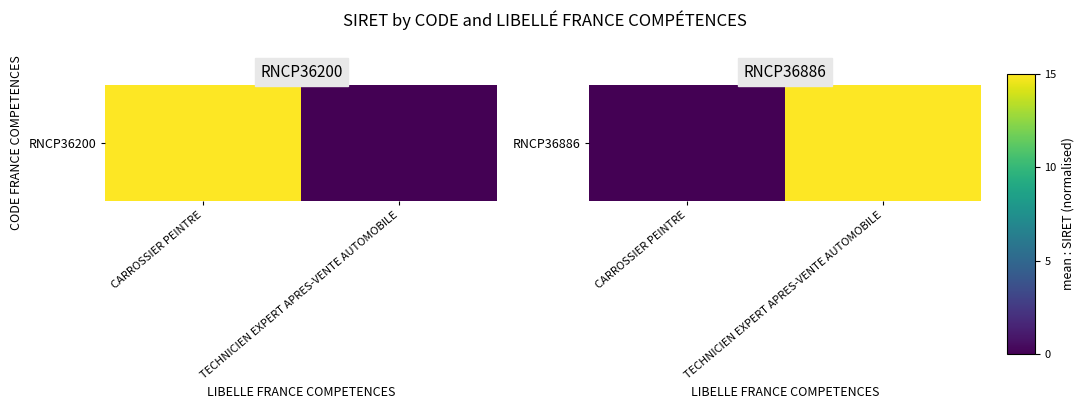

Is it true that the value at TECHNICIEN EXPERT APRES-VENTE AUTOMOBILE is 15?

True